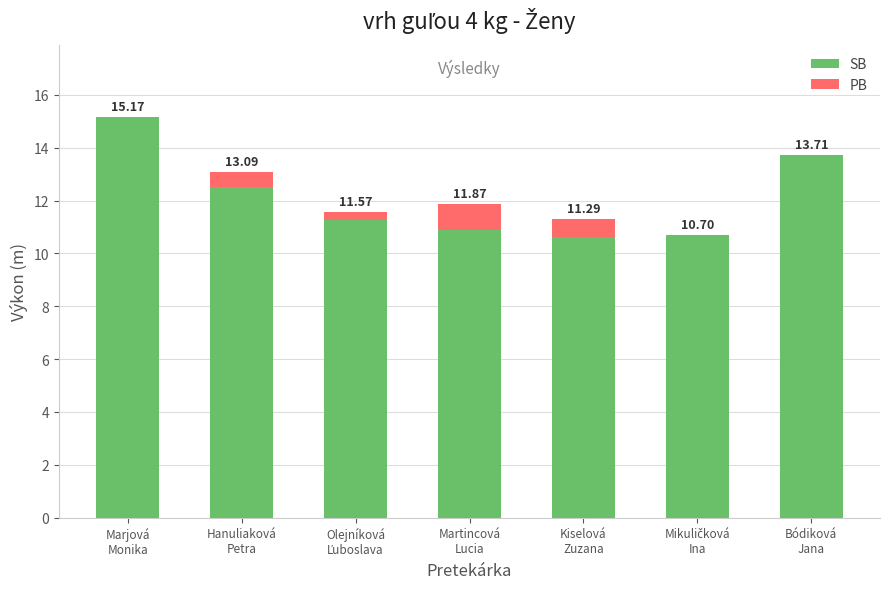

What is the sum of all SB values?

84.9